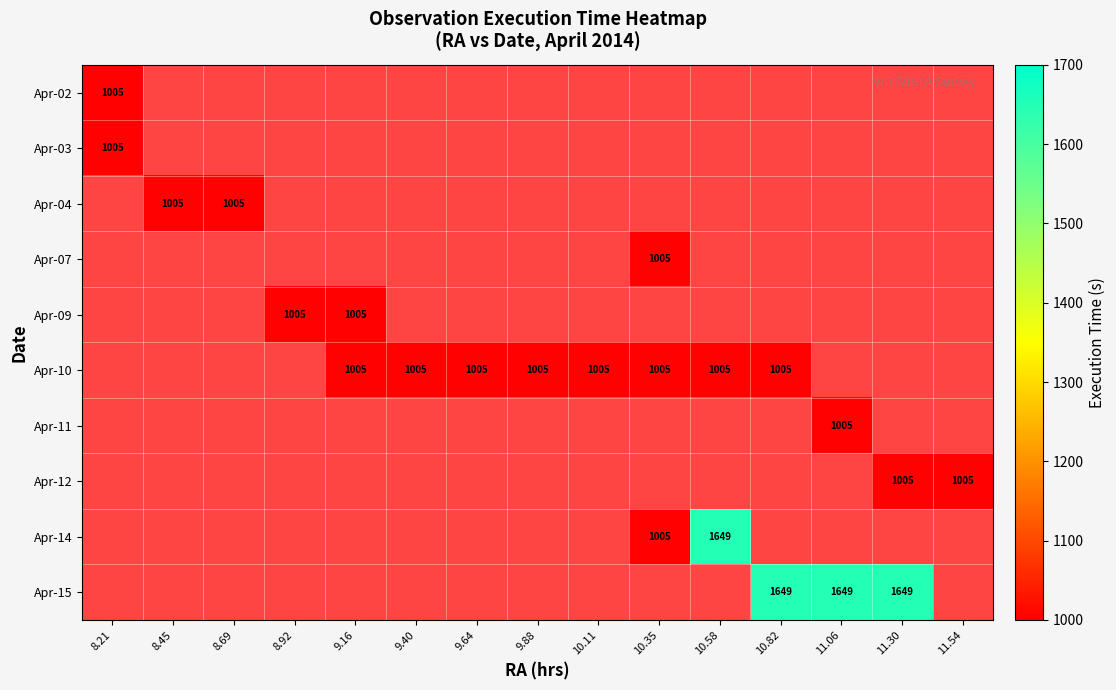

What is the lowest value of the Apr-02 series?

1005.0